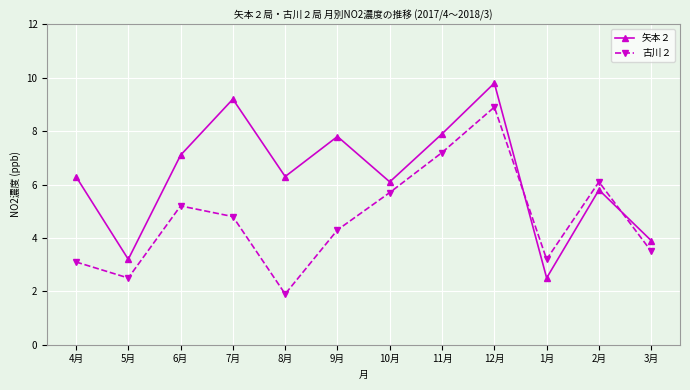

At which category does 矢本２ reach its first local peak?

7月